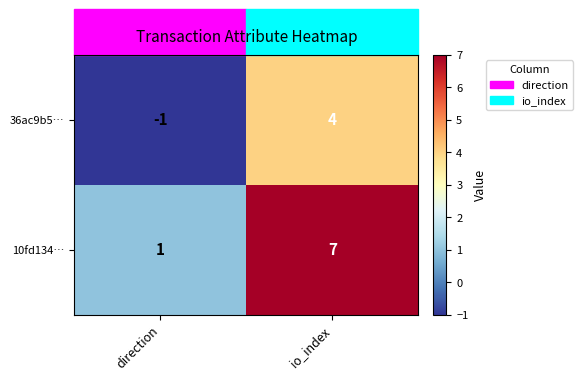

The value of 36ac9b5… at direction is 0. True or false?

False